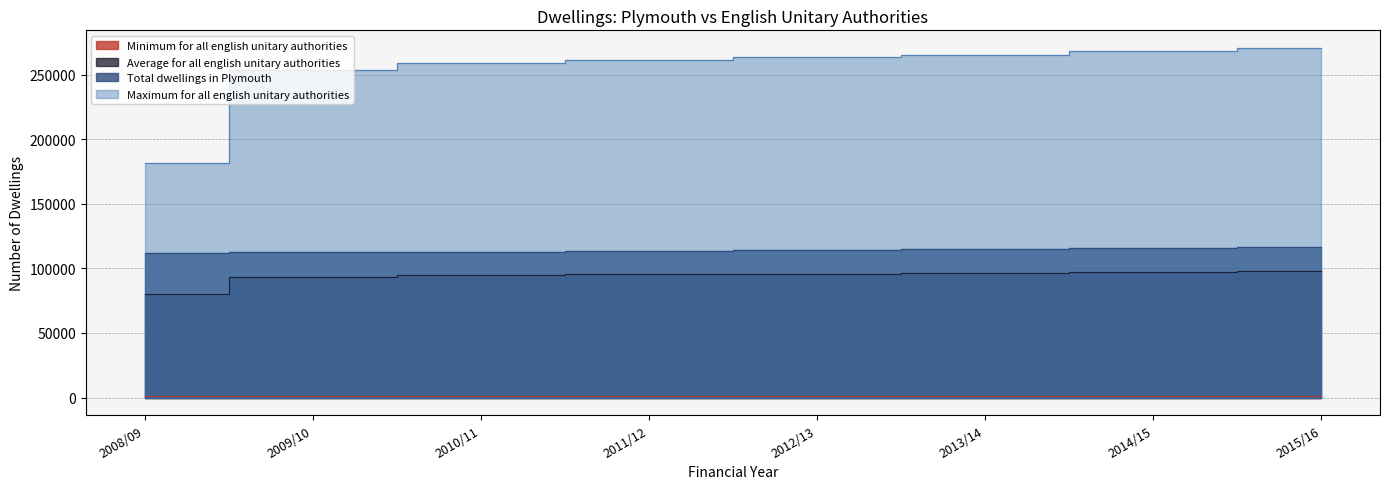

Which category has the lowest value in the Minimum for all english unitary authorities series?

2008/09